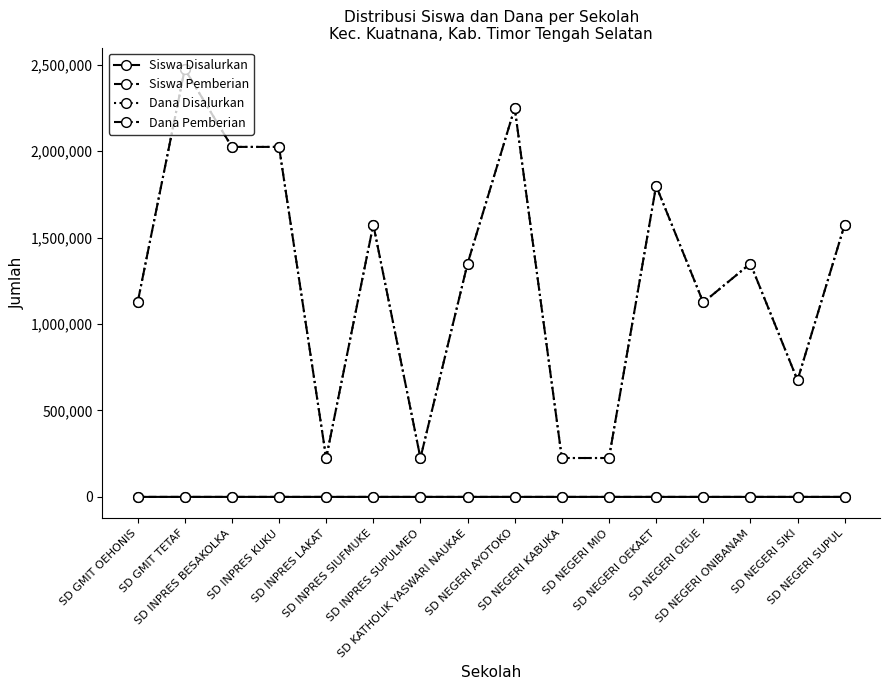

How many interior local peaks does the Siswa Disalurkan series have?

5